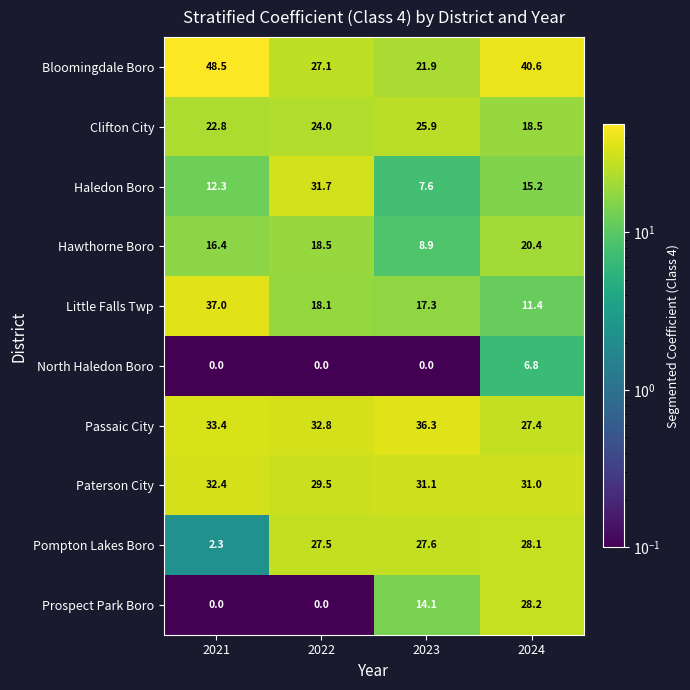

Count the number of categories in the chart.

4